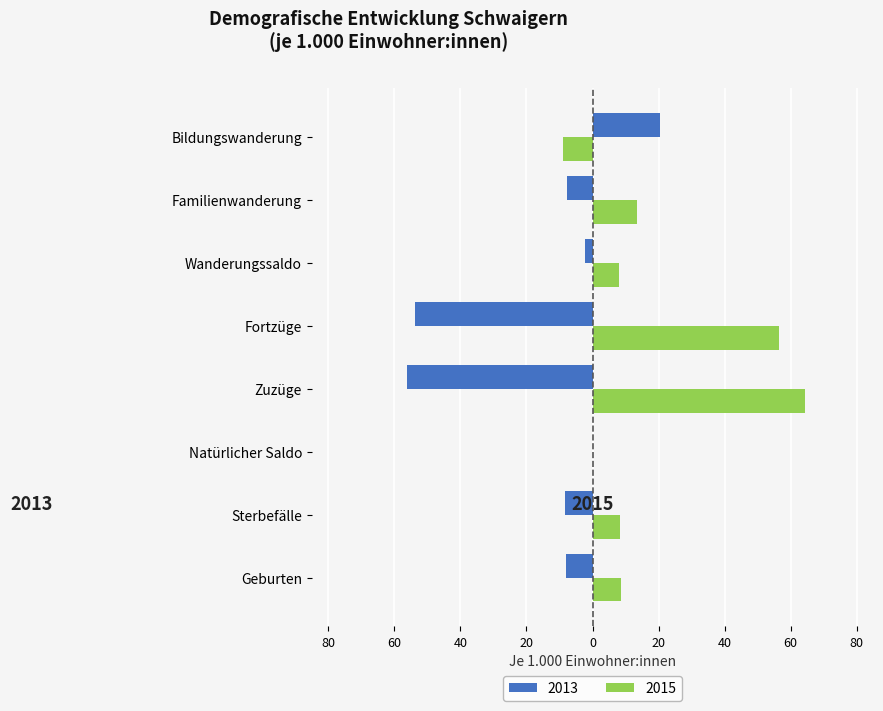

True or false: 2013 has a value of -56.2 at Zuzüge.

True